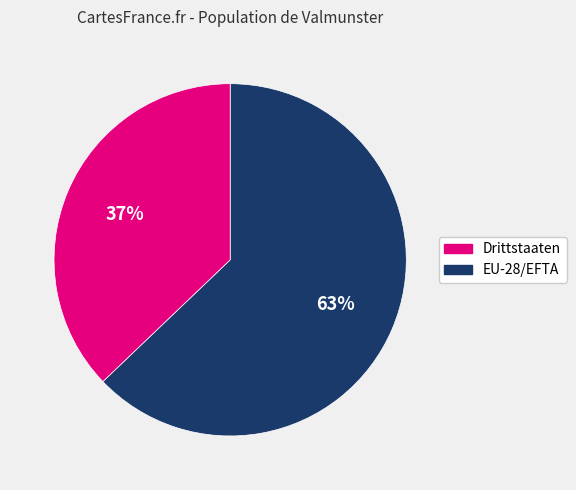

Does any single category account for the majority?

Yes